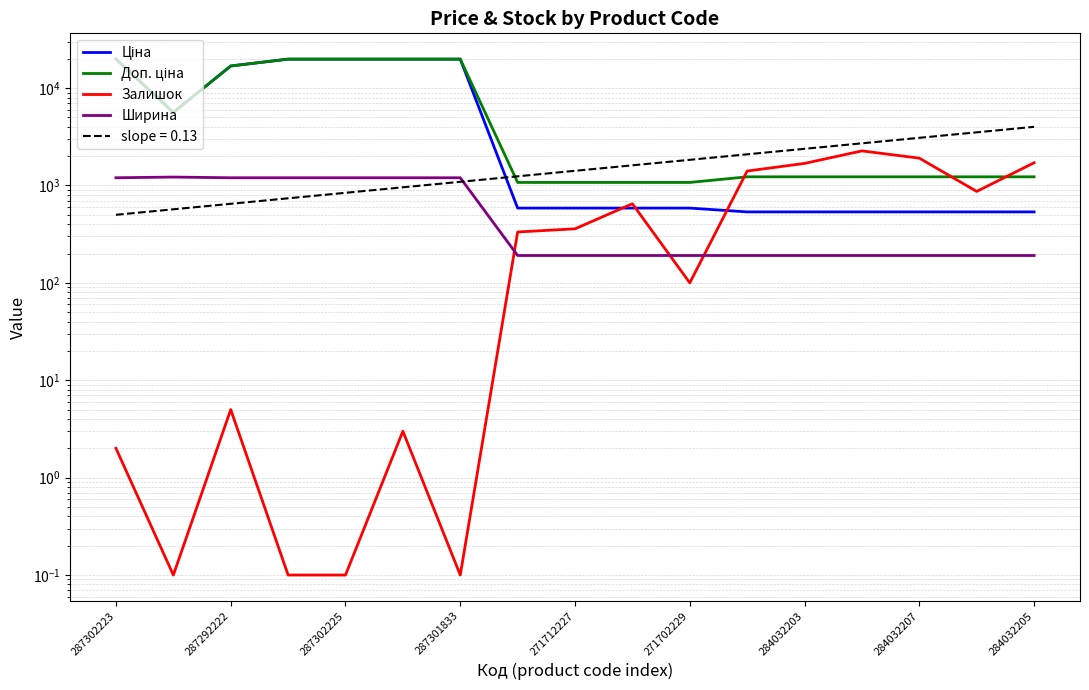

At how many categories does at least one series exceed 6341?

6